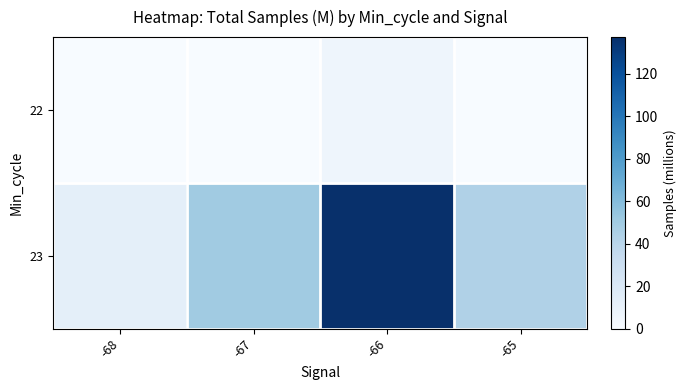

Reading left to right, transcribe all the data shown in this chart.

22: -68=0.0	-67=0.0	-66=6.2	-65=0.0
23: -68=12.5	-67=49.9	-66=137.3	-65=43.7